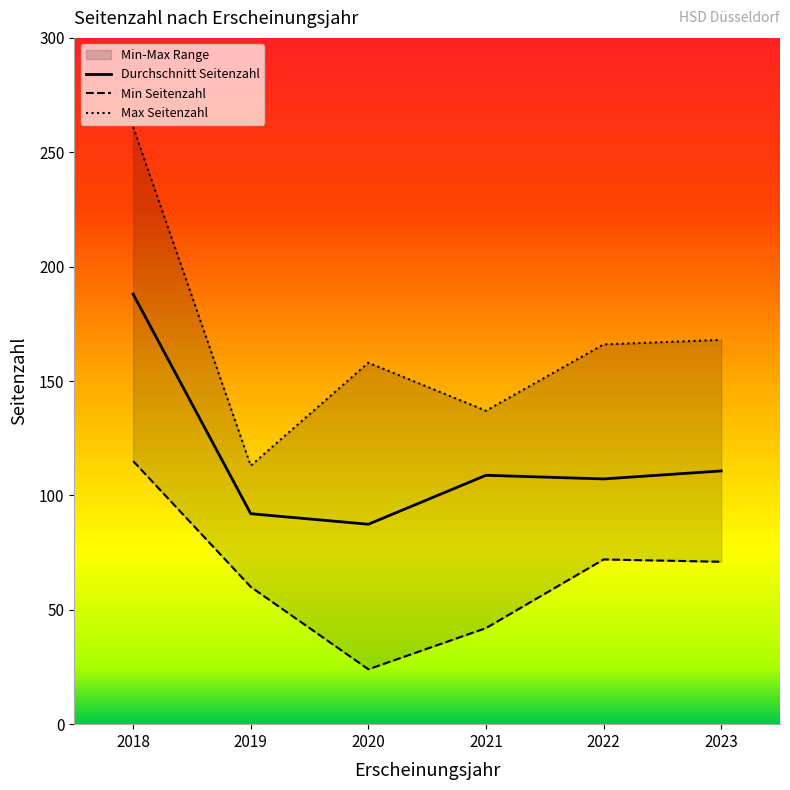

Rank the series by their maximum value, from lowest to highest.

Min Seitenzahl, Durchschnitt Seitenzahl, Max Seitenzahl